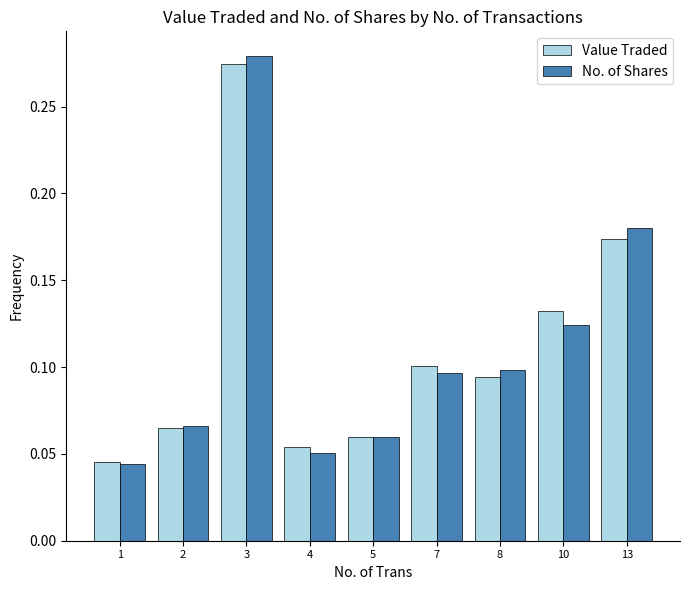

At how many categories does at least one series exceed 0?

9